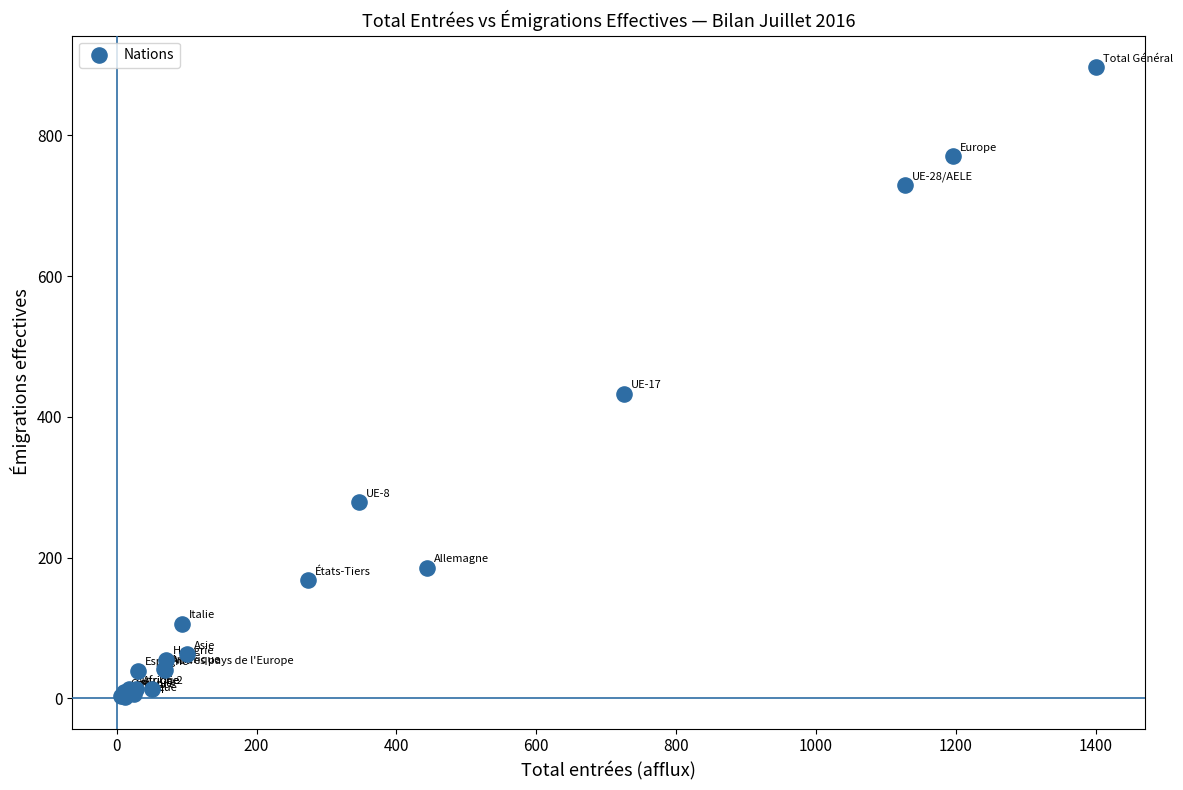

What Y value in the scatter plot is closest to 449?

433